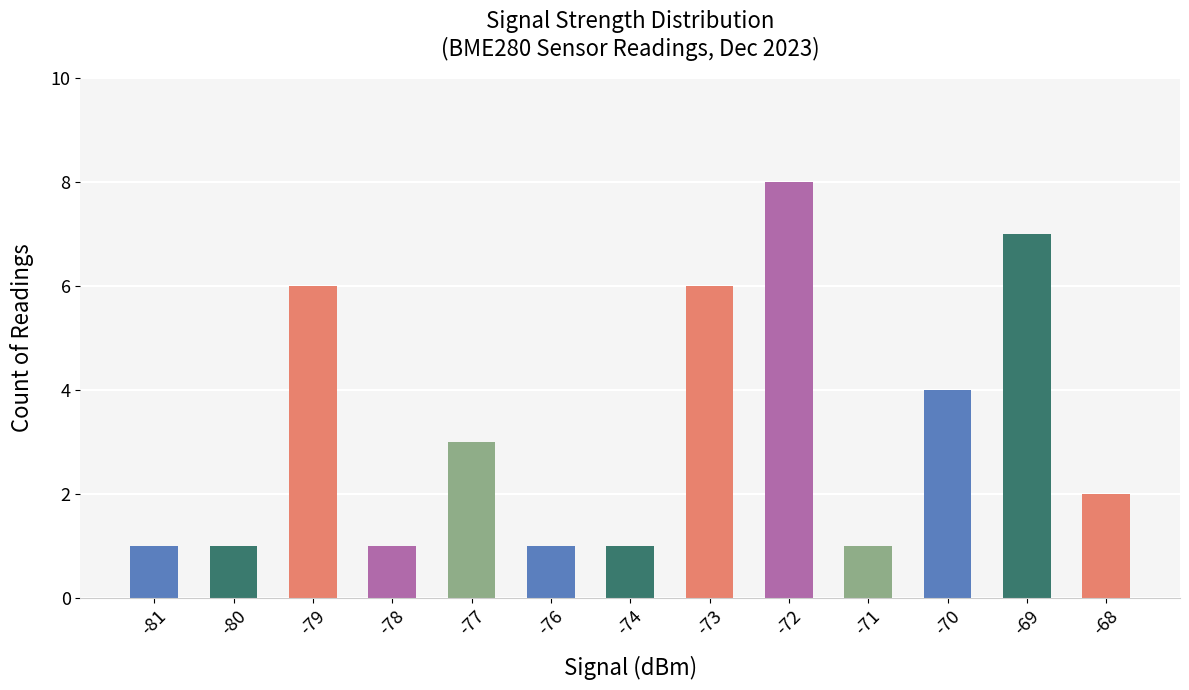

What is the value of the 13th bar from the left?

2